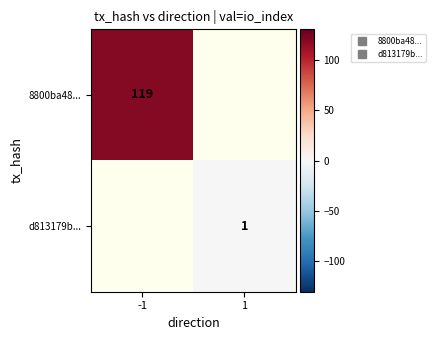

Between 1 and -1, which is larger?

-1